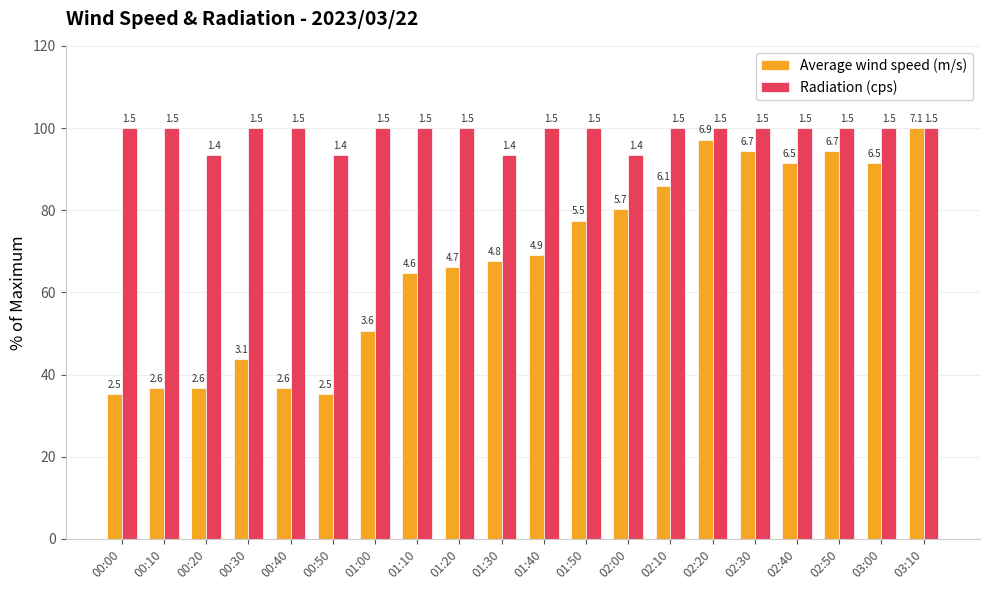

What are all the series names shown in the legend?

Average wind speed (m/s), Radiation (cps)